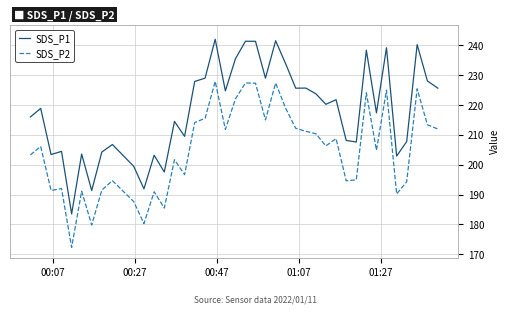

Which series has the largest total across all categories?

SDS_P1